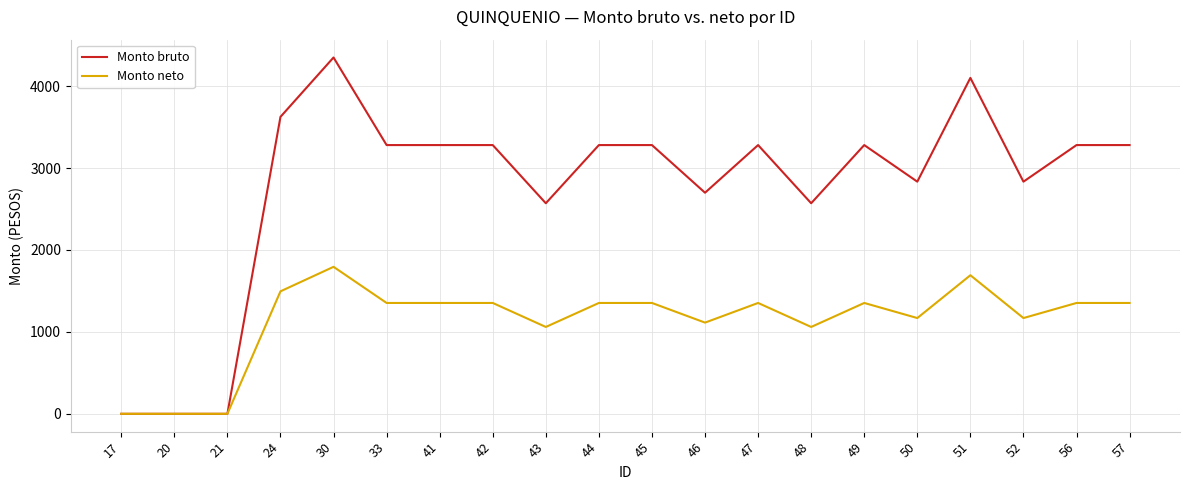

Rank the series by their average value, from highest to lowest.

Monto bruto, Monto neto